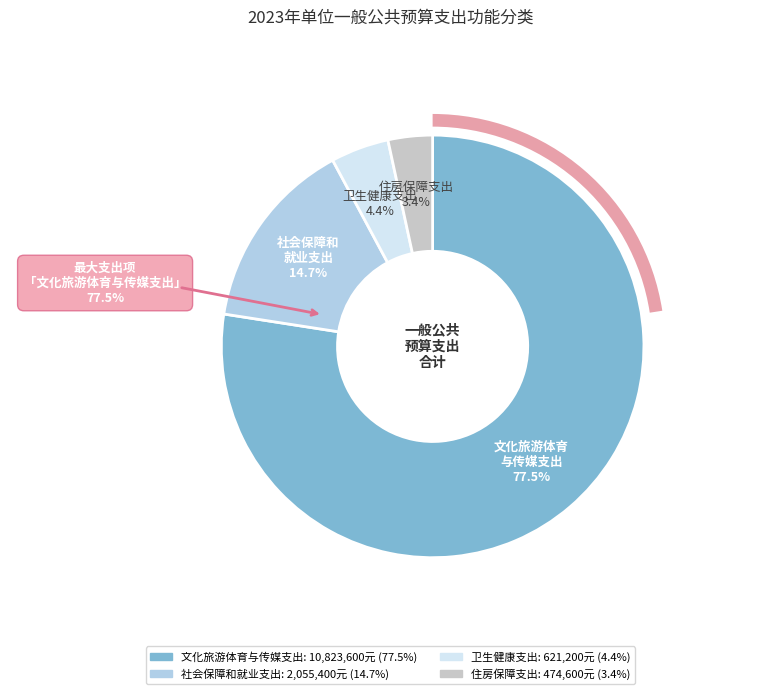

Is it true that 住房保障支出 is 3% of the pie?

True